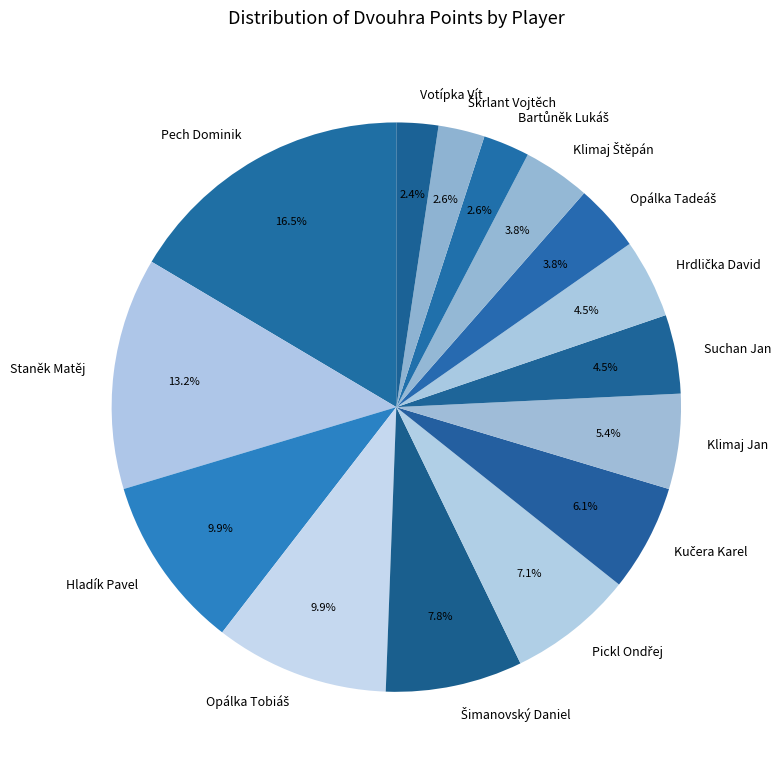

What is the largest slice in the pie chart?

Pech Dominik